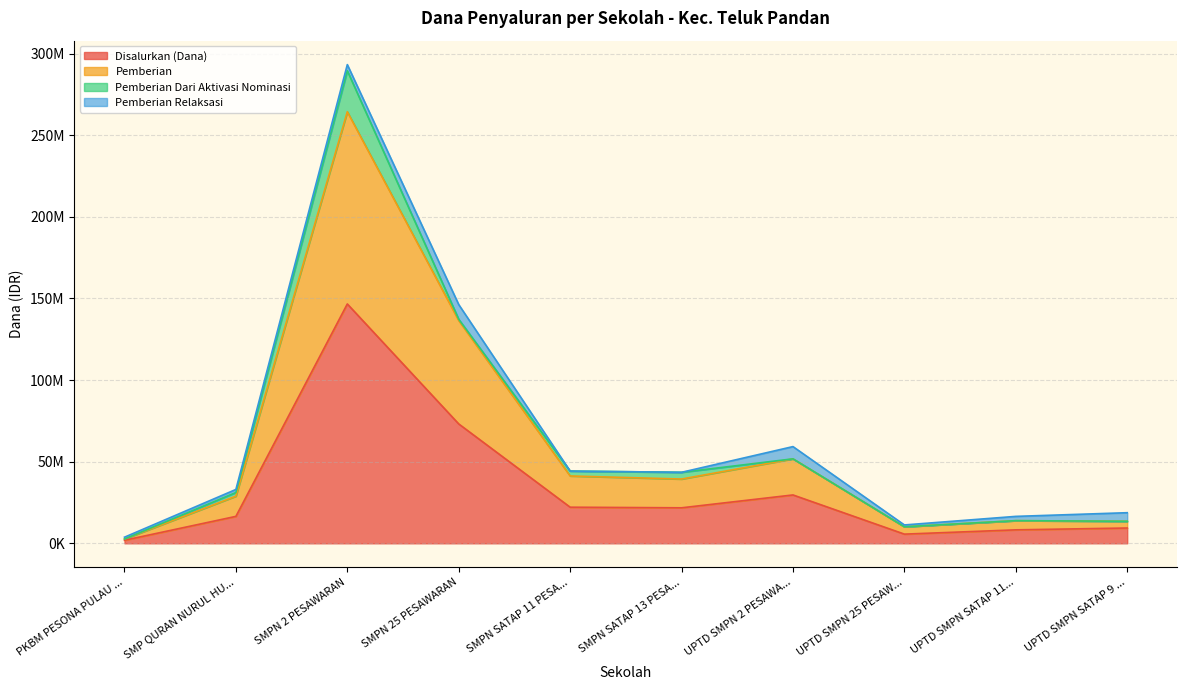

What is the minimum value shown in the chart?

1875000